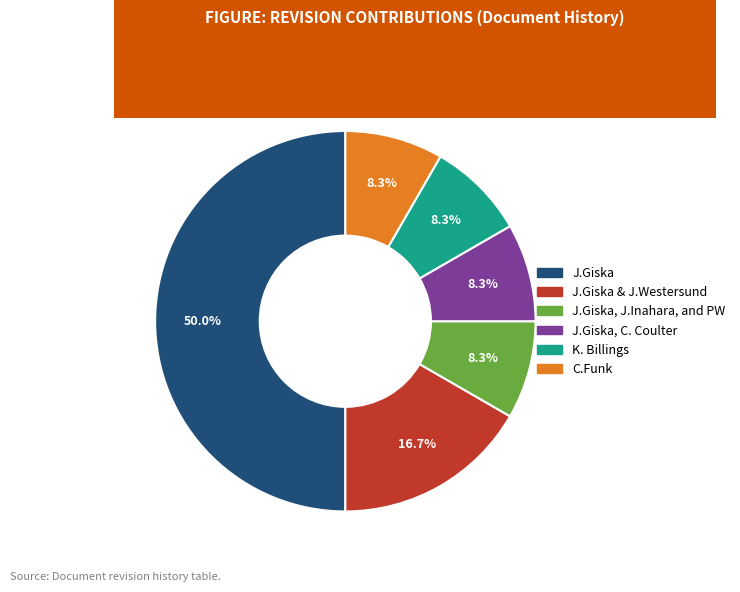

Is there a majority slice in this chart?

No